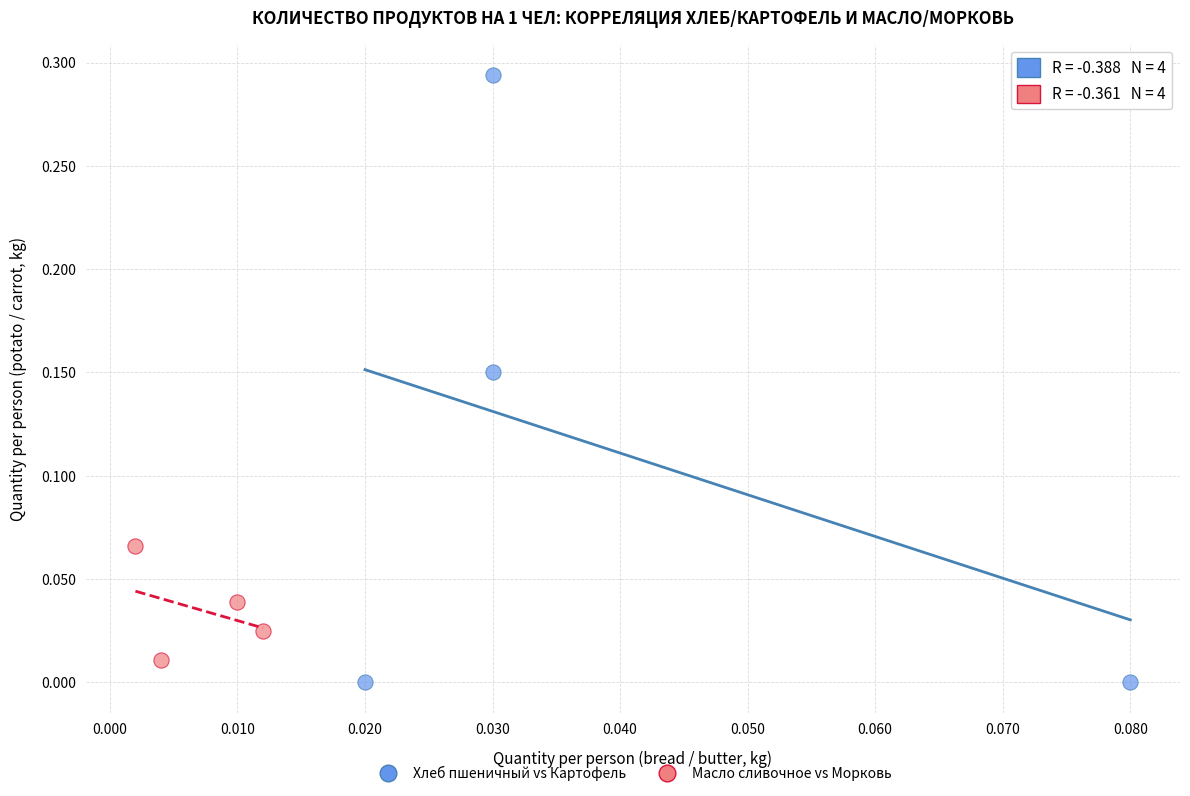

Which series contains the highest Y value?

Хлеб пшеничный vs Картофель